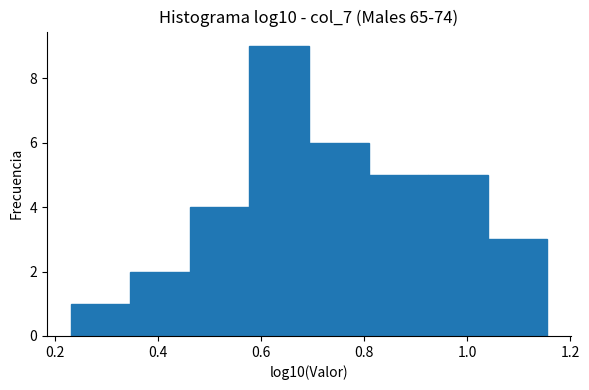

Which range on the x-axis has the tallest bar?

0.58 to 0.70